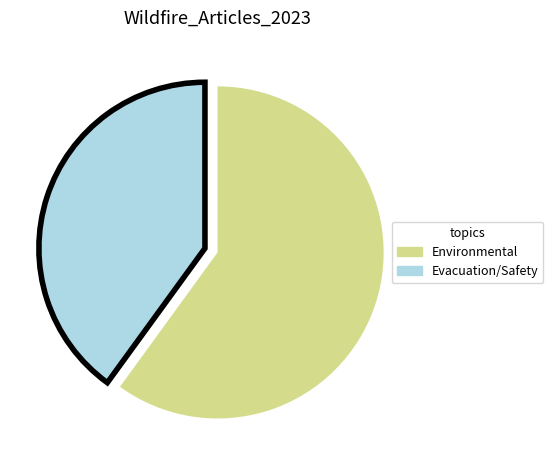

Does any single category account for the majority?

Yes